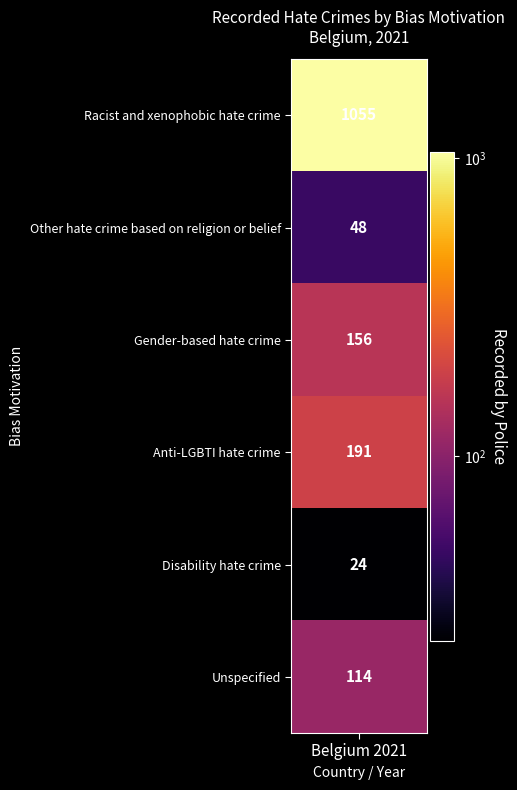

What is the difference between the second highest and minimum values?

167